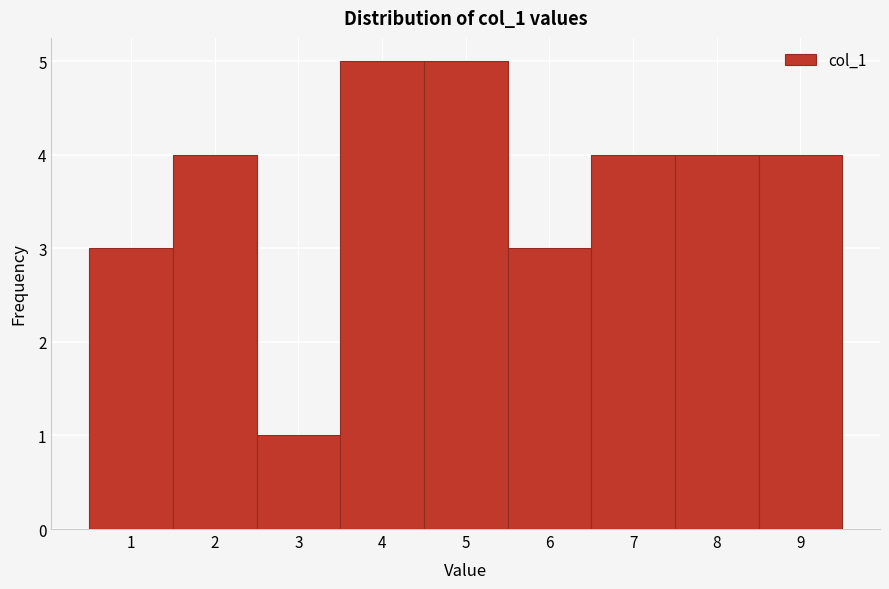

Reading left to right, list every bar in this chart as the range it spans on the x-axis followed by its height. The values are not printed on the chart, so give them approximately, as read against the axis.

0.5 to 1.5: 3
1.5 to 2.5: 4
2.5 to 3.5: 1
3.5 to 4.5: 5
4.5 to 5.5: 5
5.5 to 6.5: 3
6.5 to 7.5: 4
7.5 to 8.5: 4
8.5 to 9.5: 4